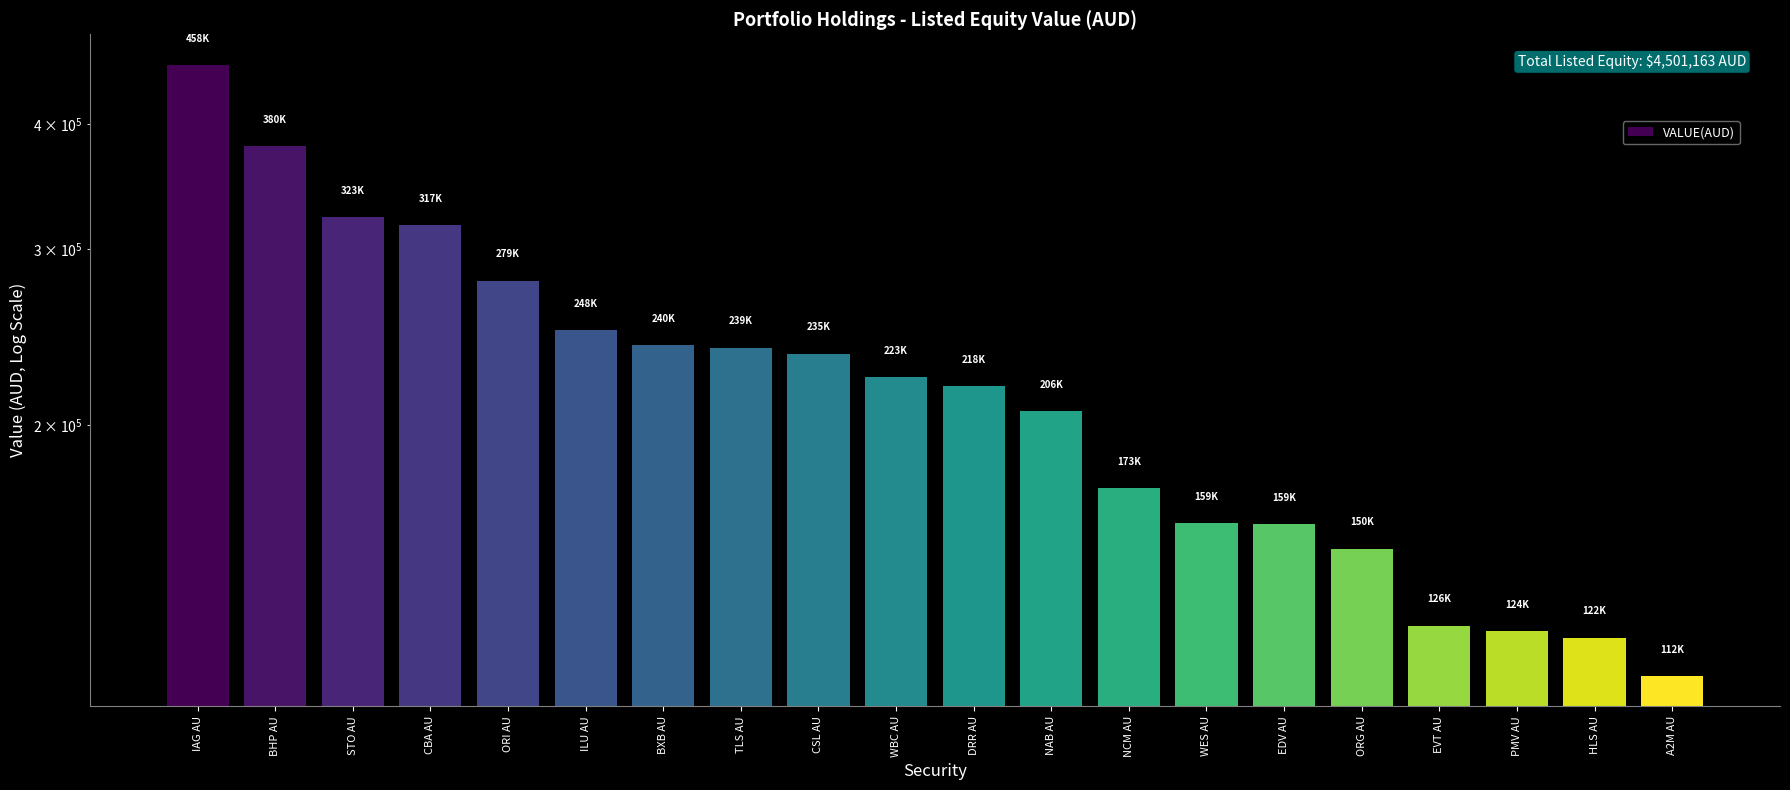

What is the label of the 13th bar from the right?

TLS AU